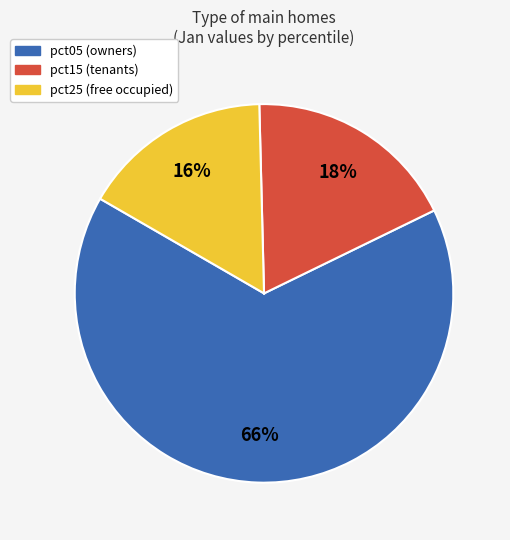

To the nearest percent, what is the average slice percentage?

33%